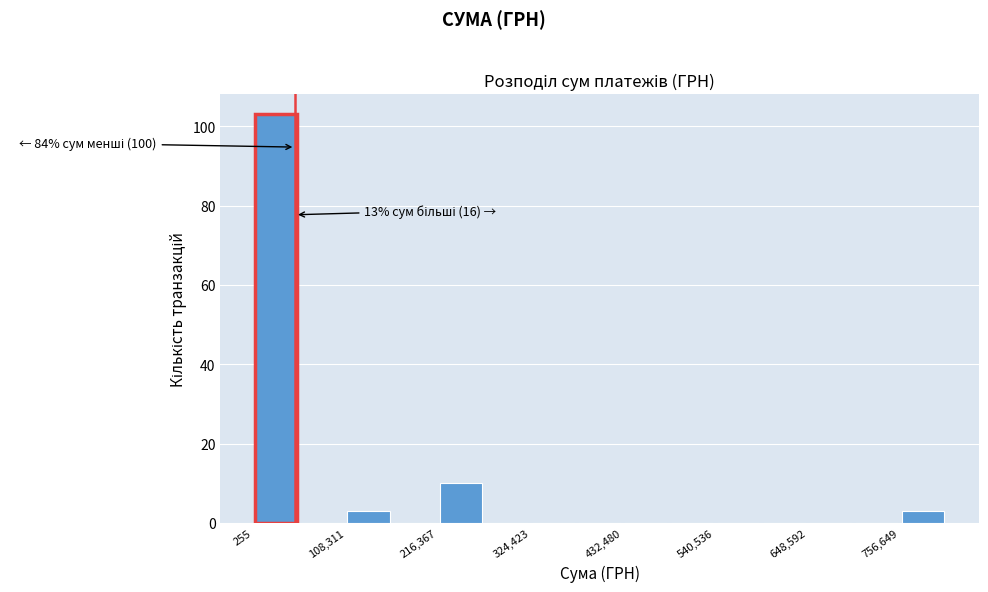

Around what value on the x-axis is the tallest bar? Give the approximate position of its centre, as read against the axis.

20000